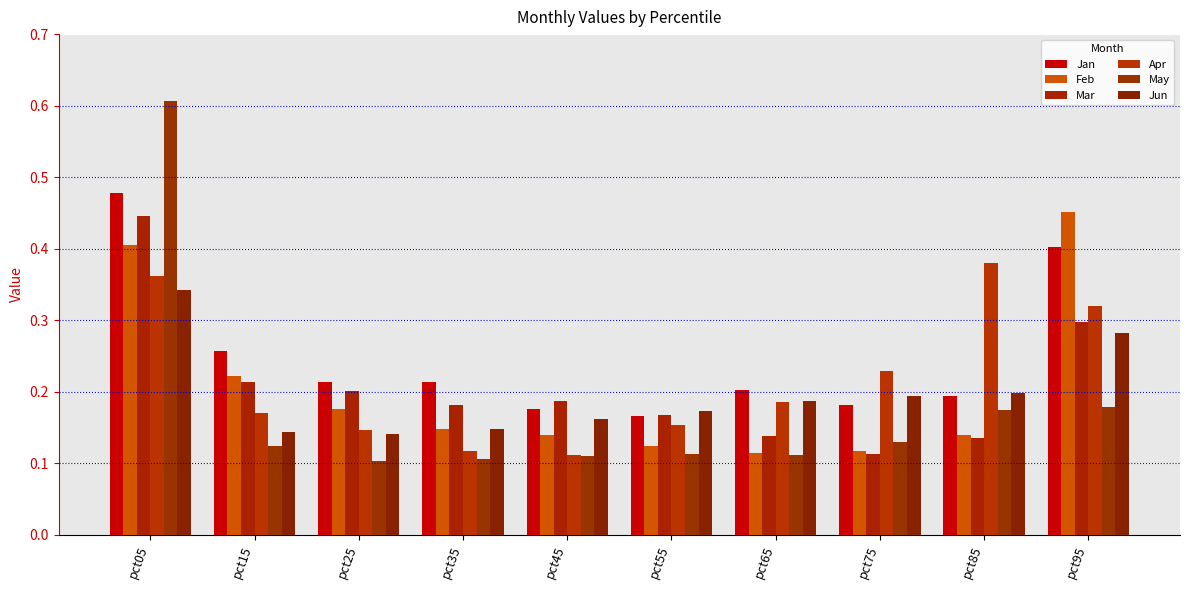

At how many categories does at least one series exceed 0?

10